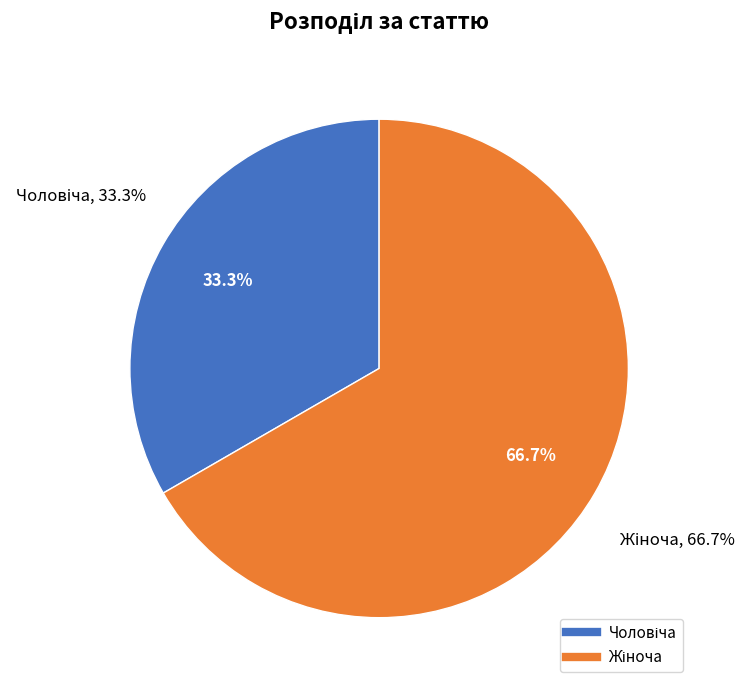

What percentage is the Жіноча slice, to the nearest percent?

67%